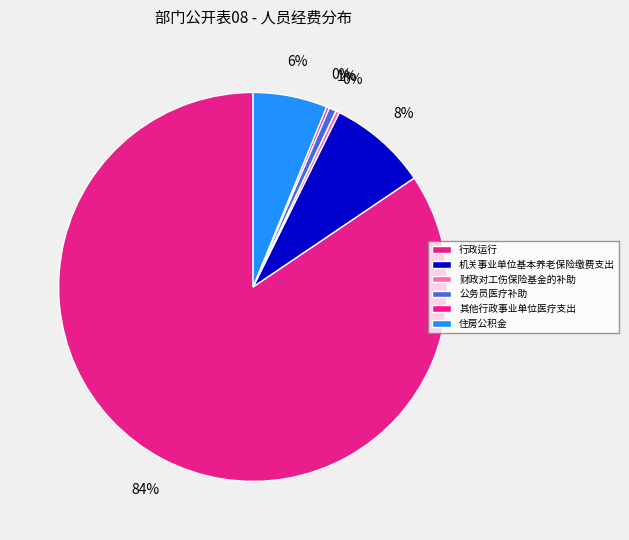

Which category has the biggest portion of the pie?

行政运行